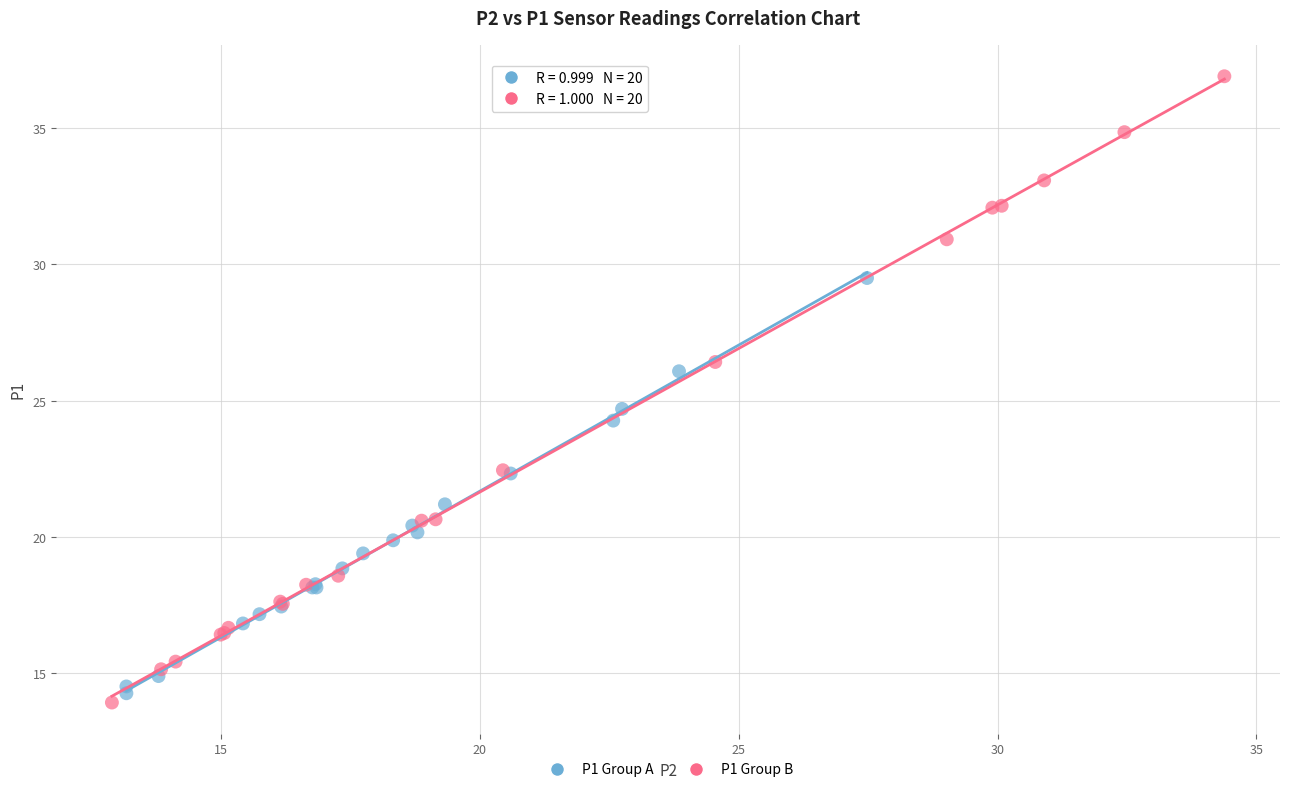

What are all the series names shown in the legend?

P1 Group A, P1 Group B